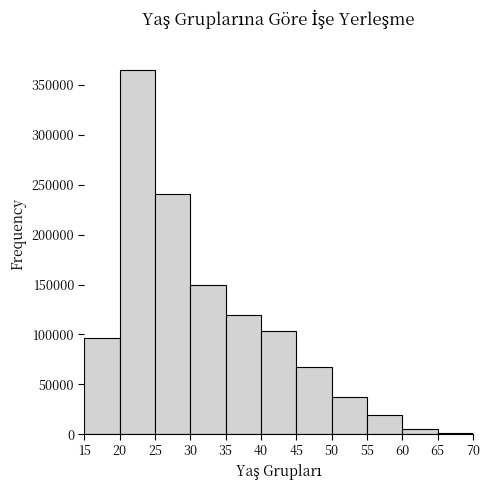

What is the height of the bar covering 60 to 65 on the x-axis? The values are not printed on the chart, so give them approximately, as read against the axis.

5000